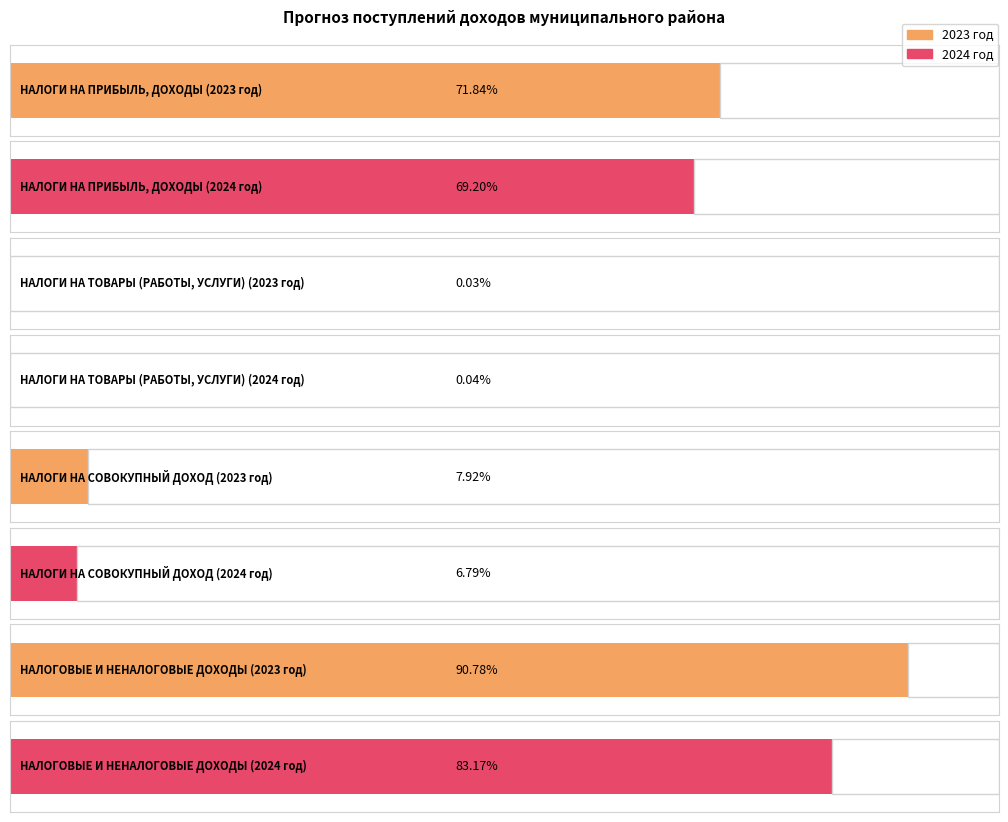

Which series has the largest range (max minus min)?

2023 год